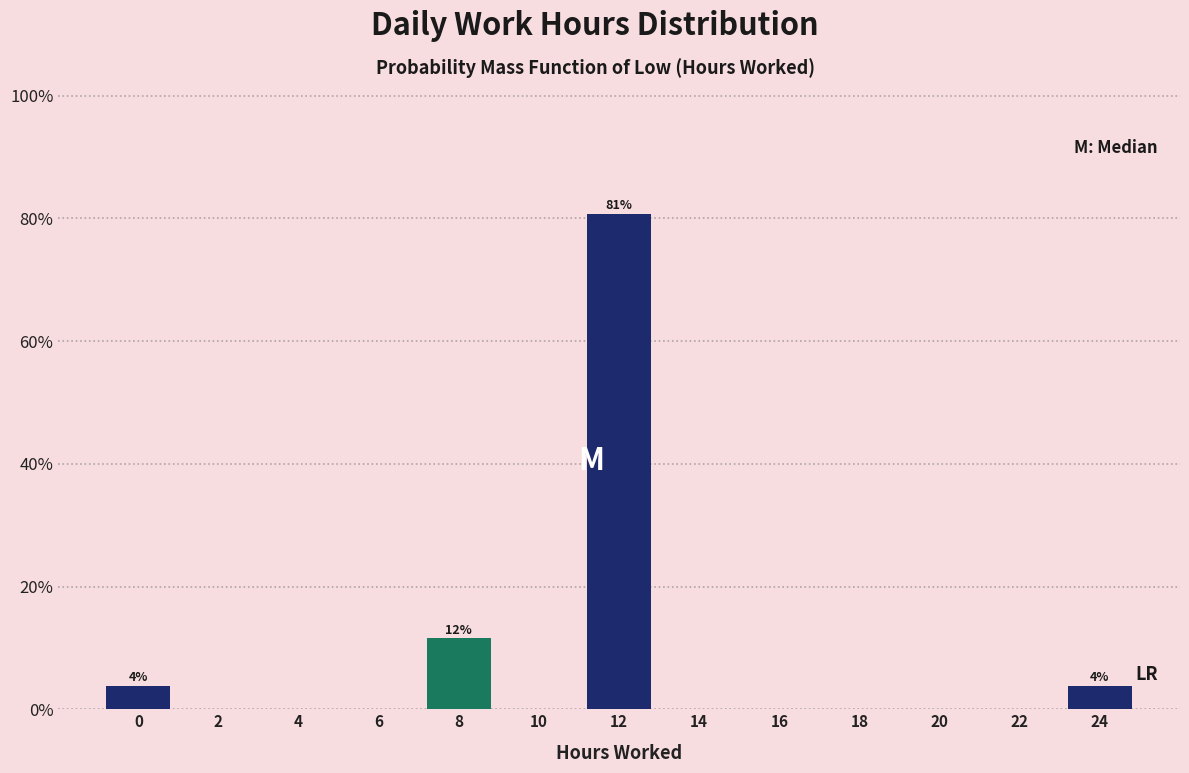

Reading left to right, transcribe all the data shown in this chart.

0=3.8	2=0.0	4=0.0	6=0.0	8=11.5	10=0.0	12=80.8	14=0.0	16=0.0	18=0.0	20=0.0	22=0.0	24=3.8